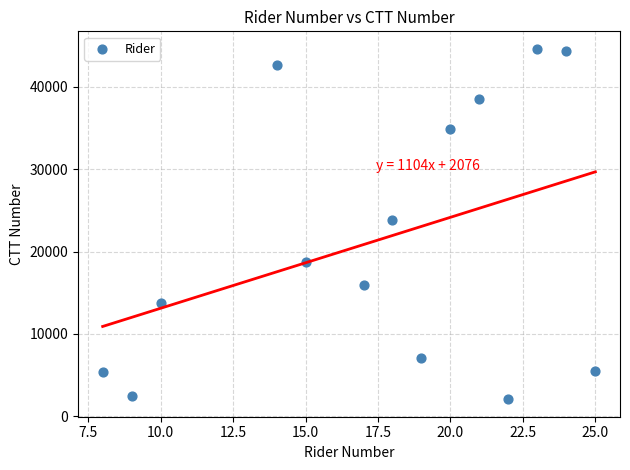

What Y value in the scatter plot is closest to 23335?

23875